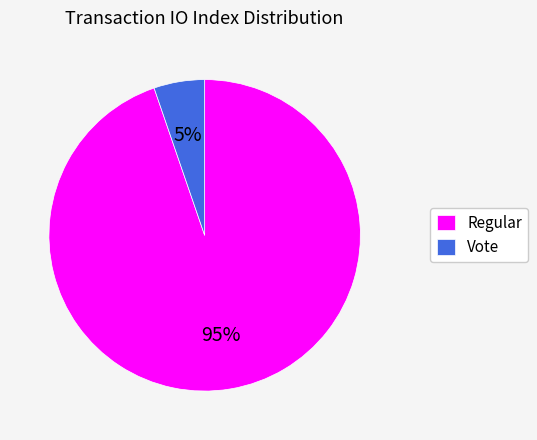

To the nearest percent, what is the combined percentage of Vote and Regular?

100%